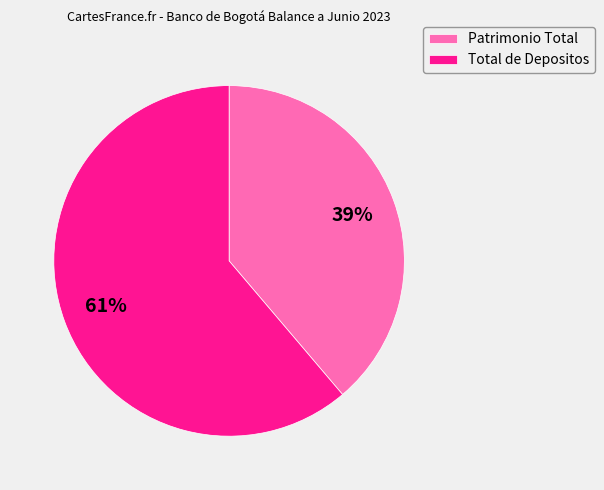

What percentage is the Patrimonio Total slice, to the nearest percent?

39%